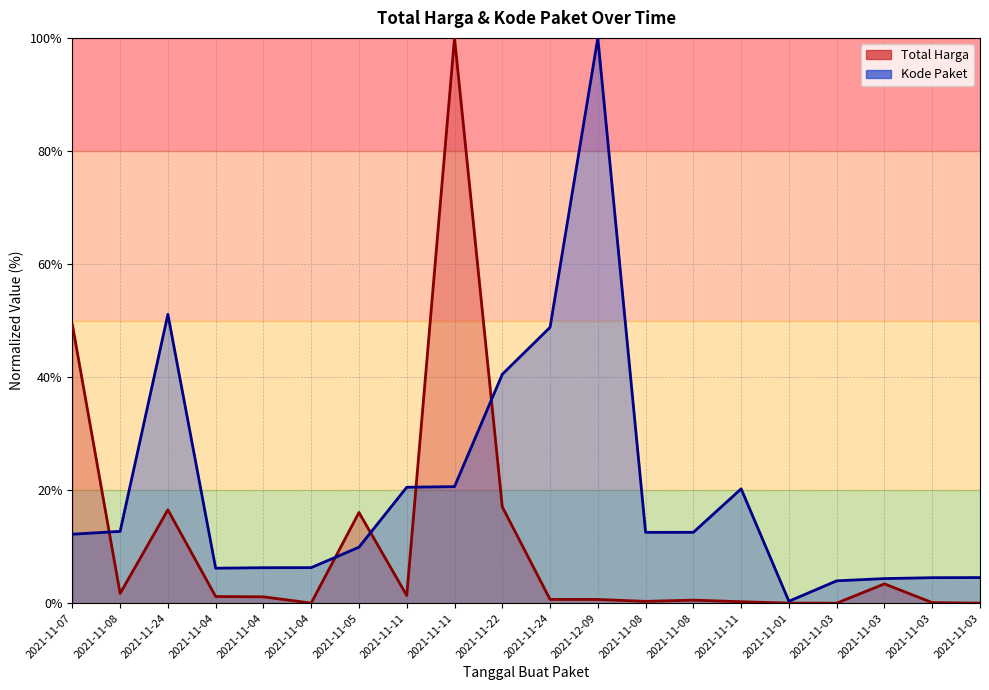

True or false: Total Harga and Kode Paket intersect in this chart.

True